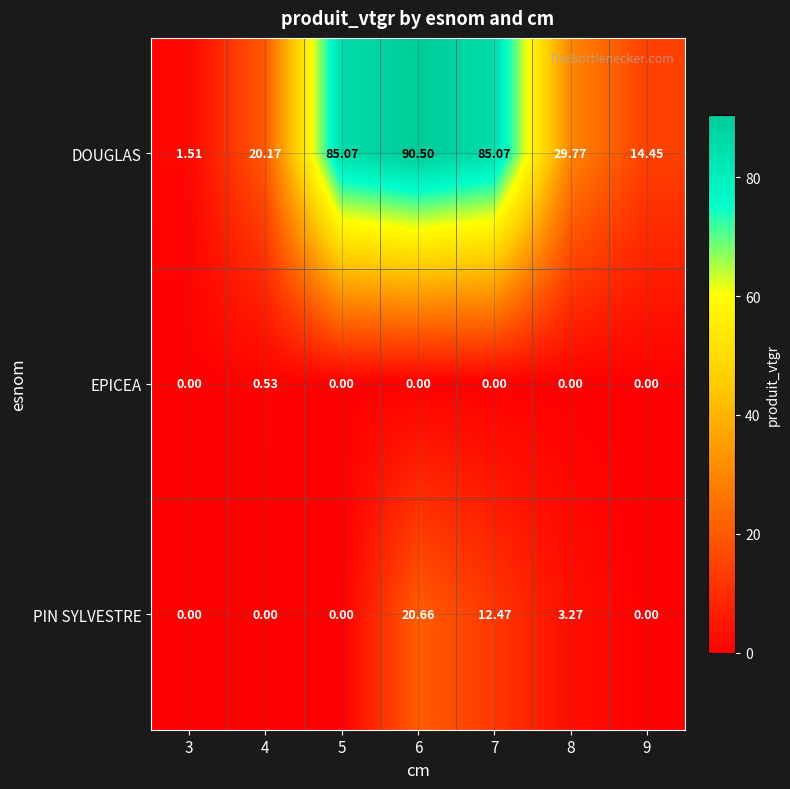

Which series has the largest range (max minus min)?

DOUGLAS